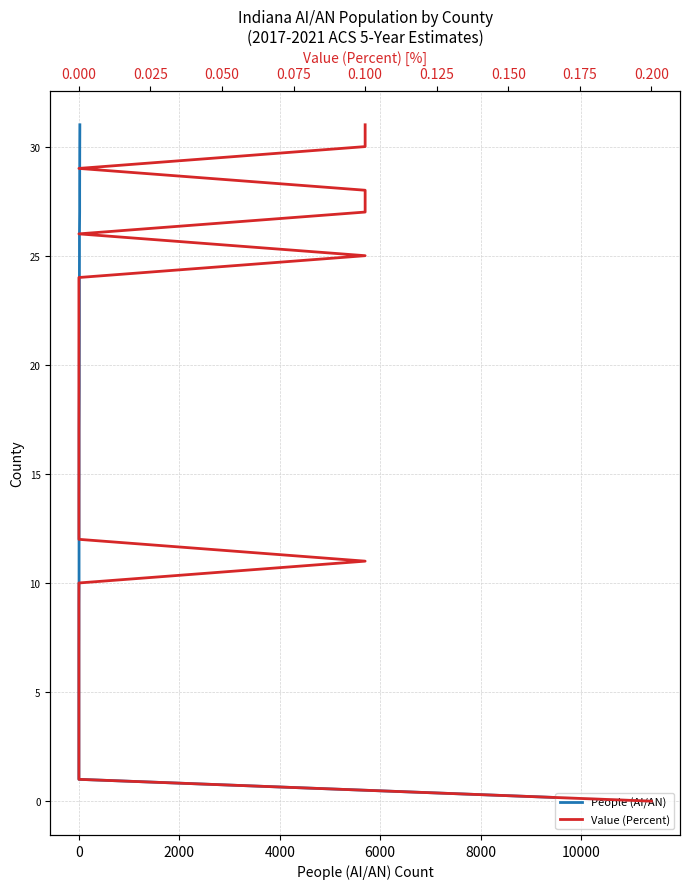

How many lines are shown in the chart?

2